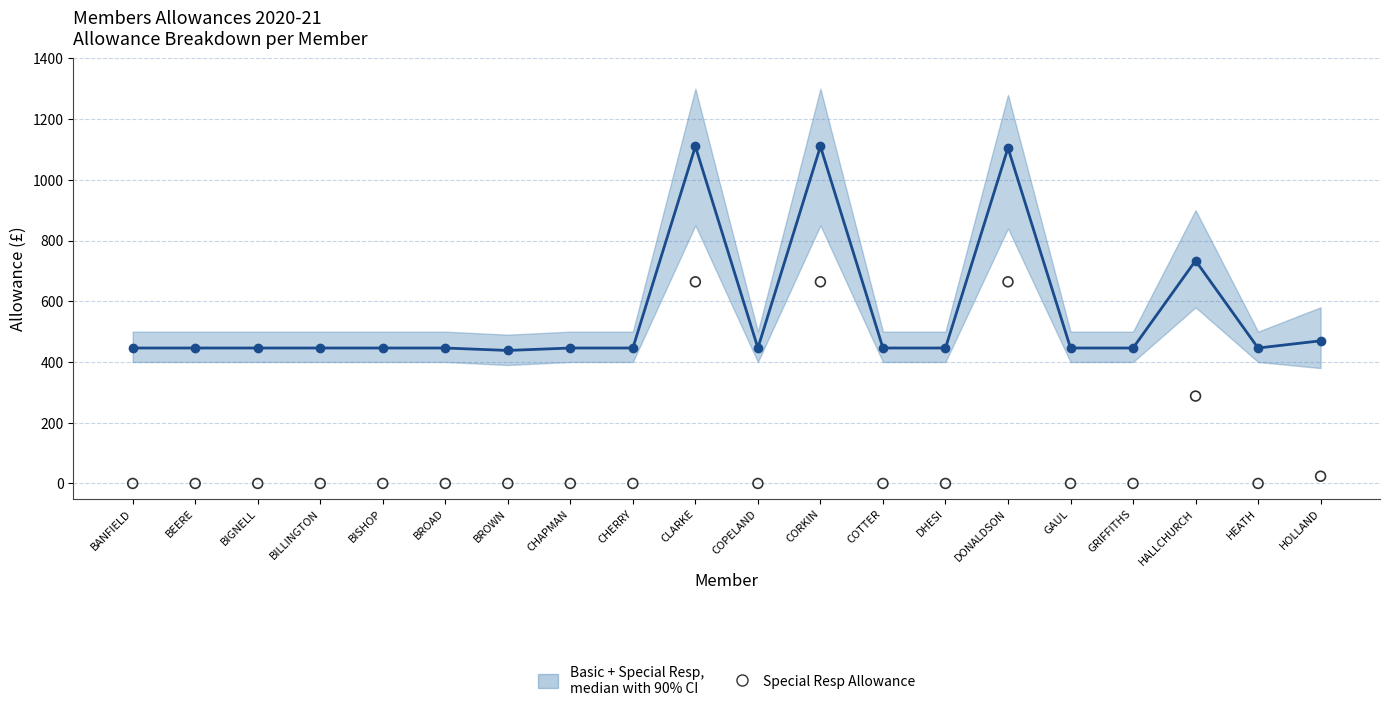

Which series has the widest spread of Y values?

Basic + Special Resp, median with 90% CI